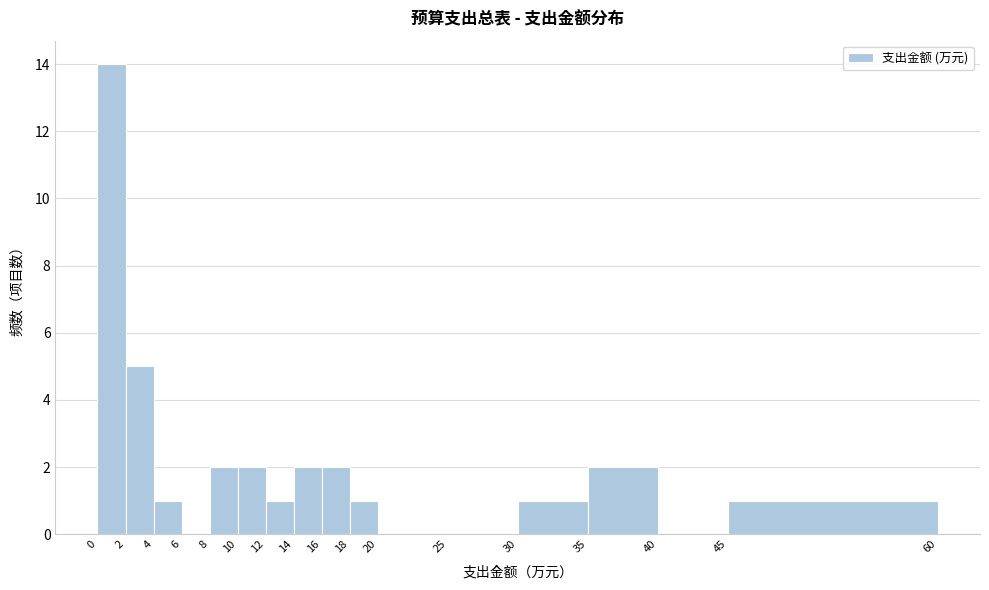

Reading left to right, transcribe this chart: for each bar, give the range it covers on the x-axis and its height. The values are not printed on the chart, so give them approximately, as read against the axis.

0 to 2: 14
2 to 4: 5
4 to 6: 1
6 to 8: 0
8 to 10: 2
10 to 12: 2
12 to 14: 1
14 to 16: 2
16 to 18: 2
18 to 20: 1
20 to 25: 0
25 to 30: 0
30 to 35: 1
35 to 40: 2
40 to 45: 0
45 to 60: 1